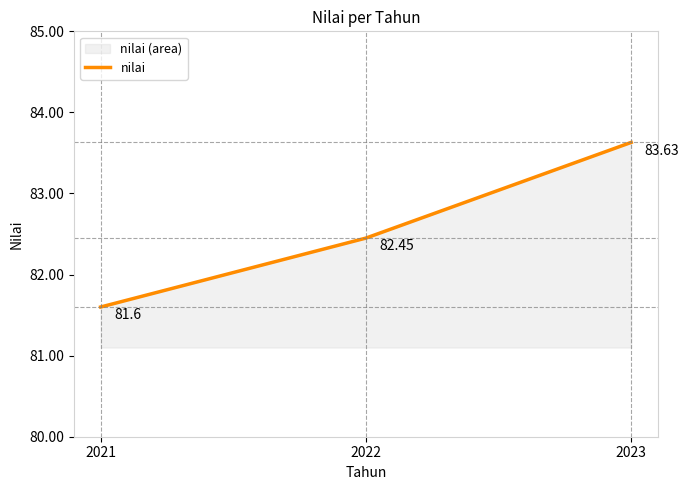

How many lines are shown in the chart?

1